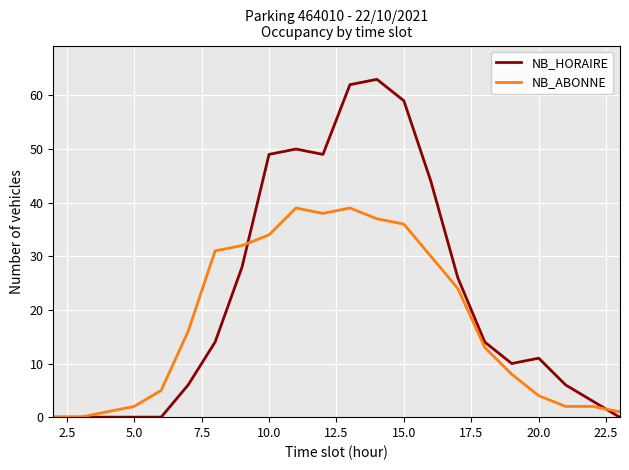

How many lines are shown in the chart?

2